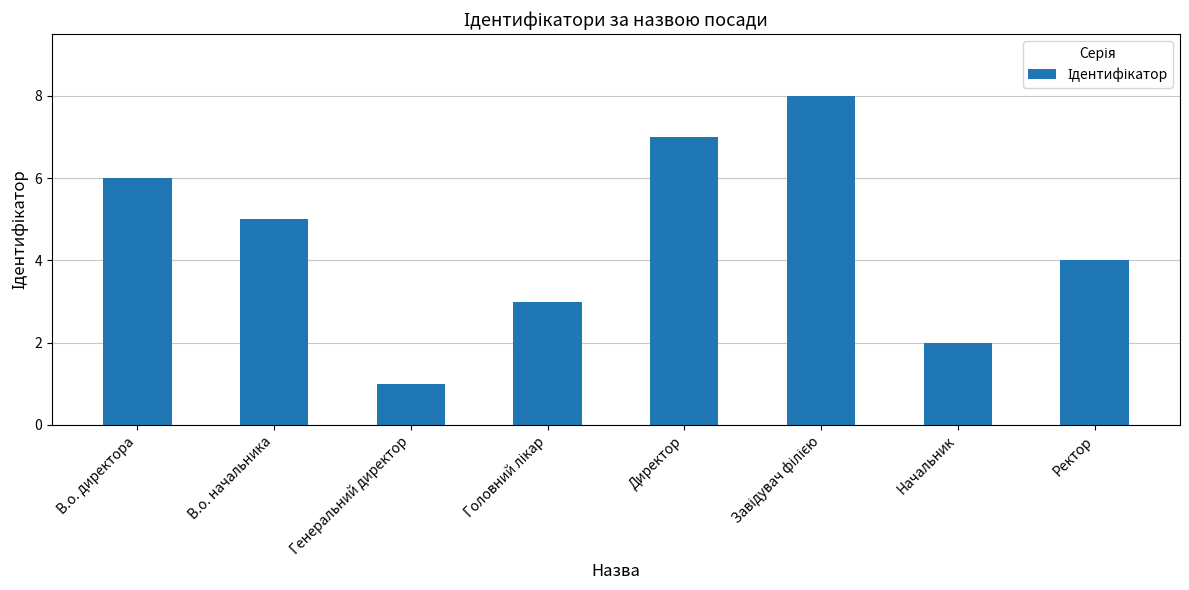

Reading left to right, transcribe all the data shown in this chart.

6	5	1	3	7	8	2	4